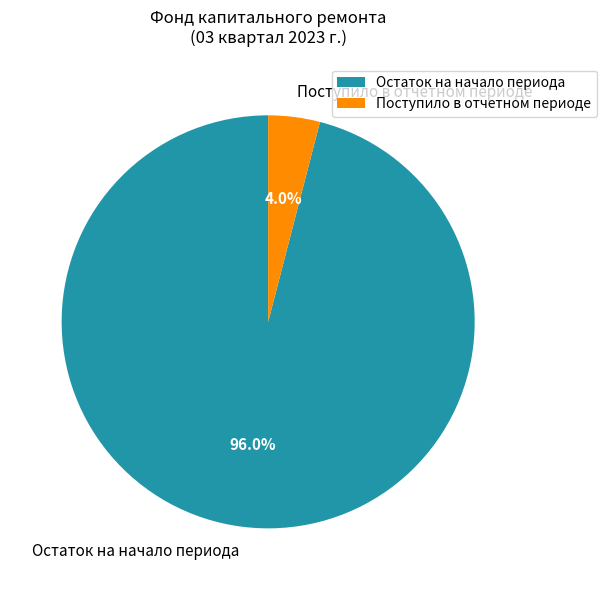

Rank the categories by value from highest to lowest.

Остаток на начало периода, Поступило в отчетном периоде